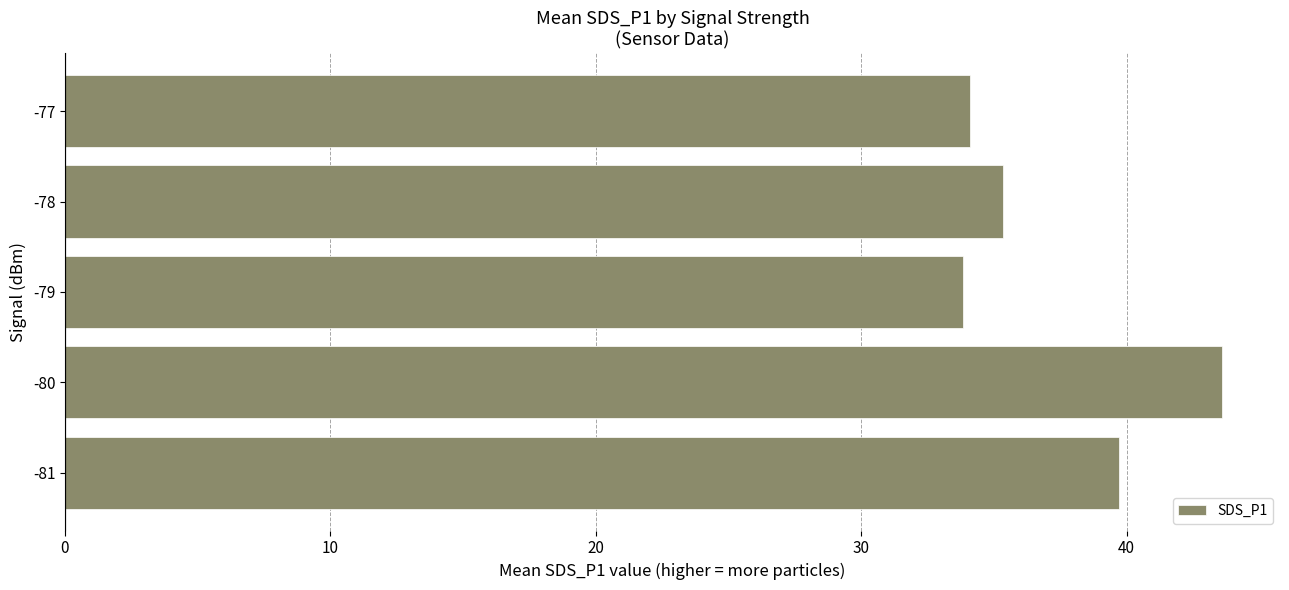

How many data points are less than 35?

2